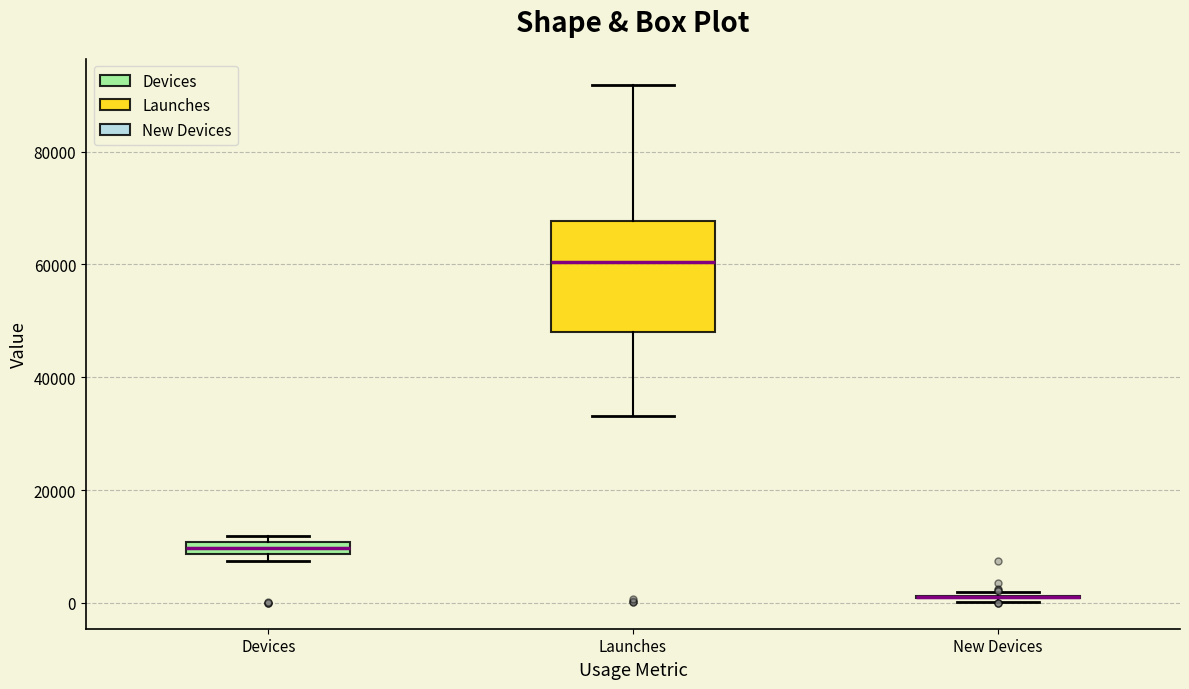

Comparing the boxes themselves (not the whiskers), which one is the tallest?

Launches